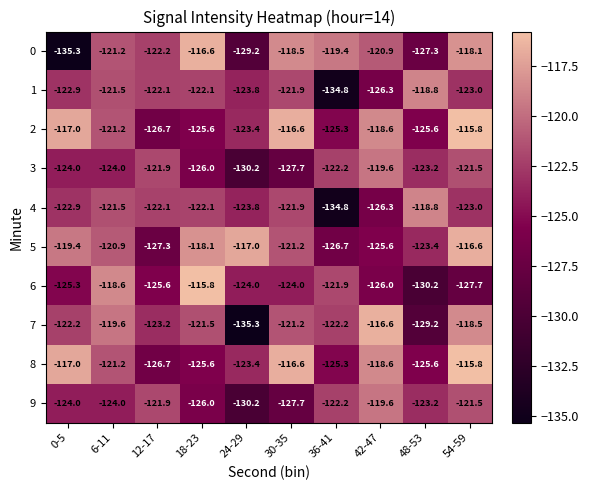

What is the sum of all 6 values?

-1239.1